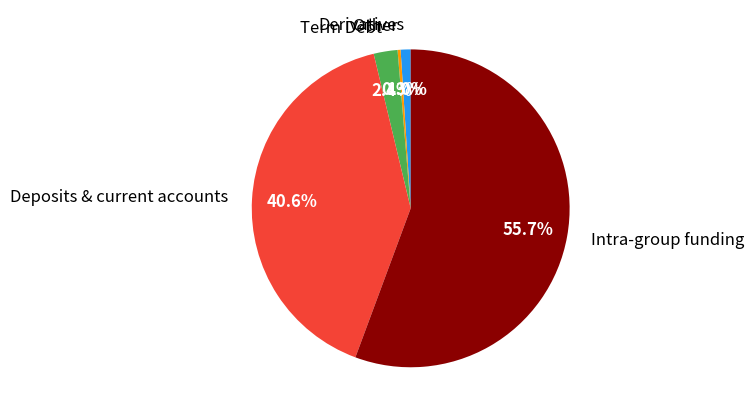

What is the majority slice?

Intra-group funding